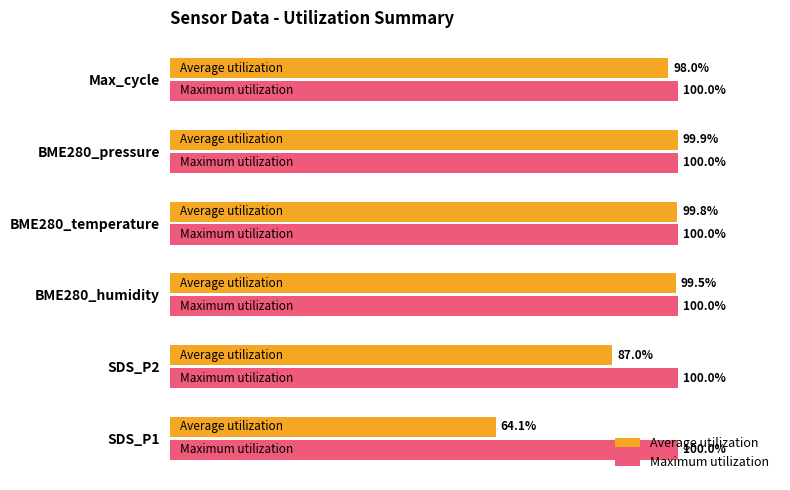

Which series changed the most between BME280_humidity and BME280_pressure?

Average utilization